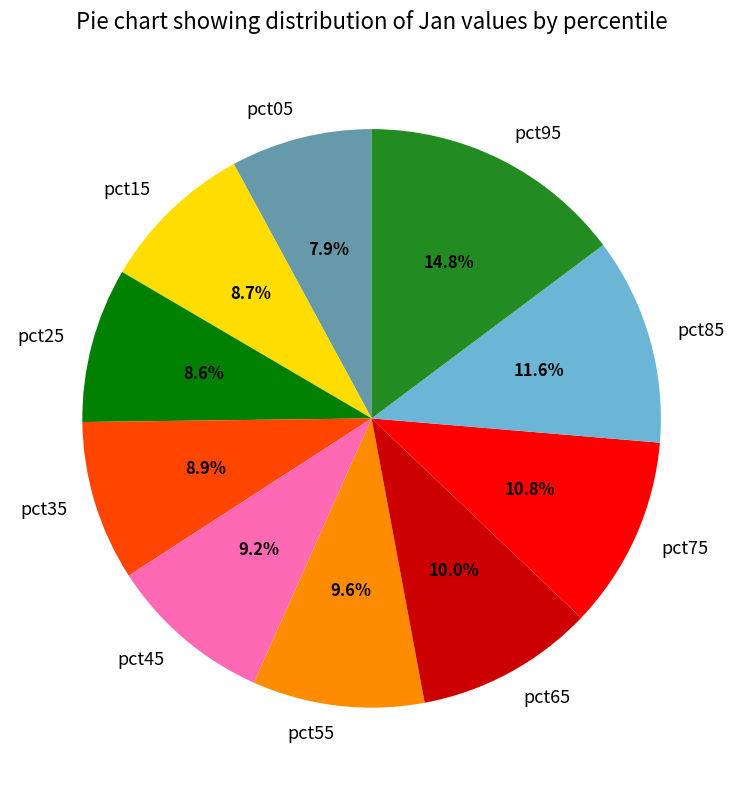

What percentage is the pct75 slice, to the nearest percent?

11%